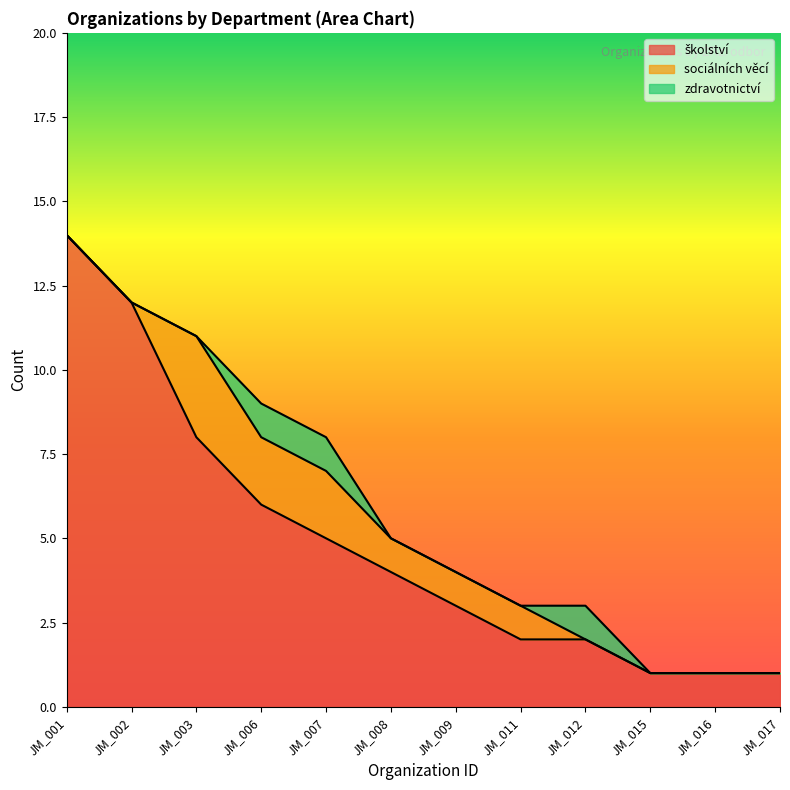

List the series in order of their peak value, highest first.

školství, sociálních věcí, zdravotnictví